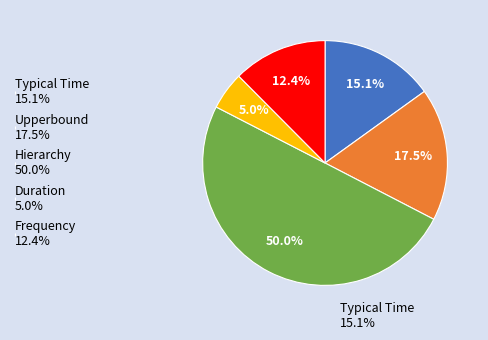

How many slices are in this pie chart?

5